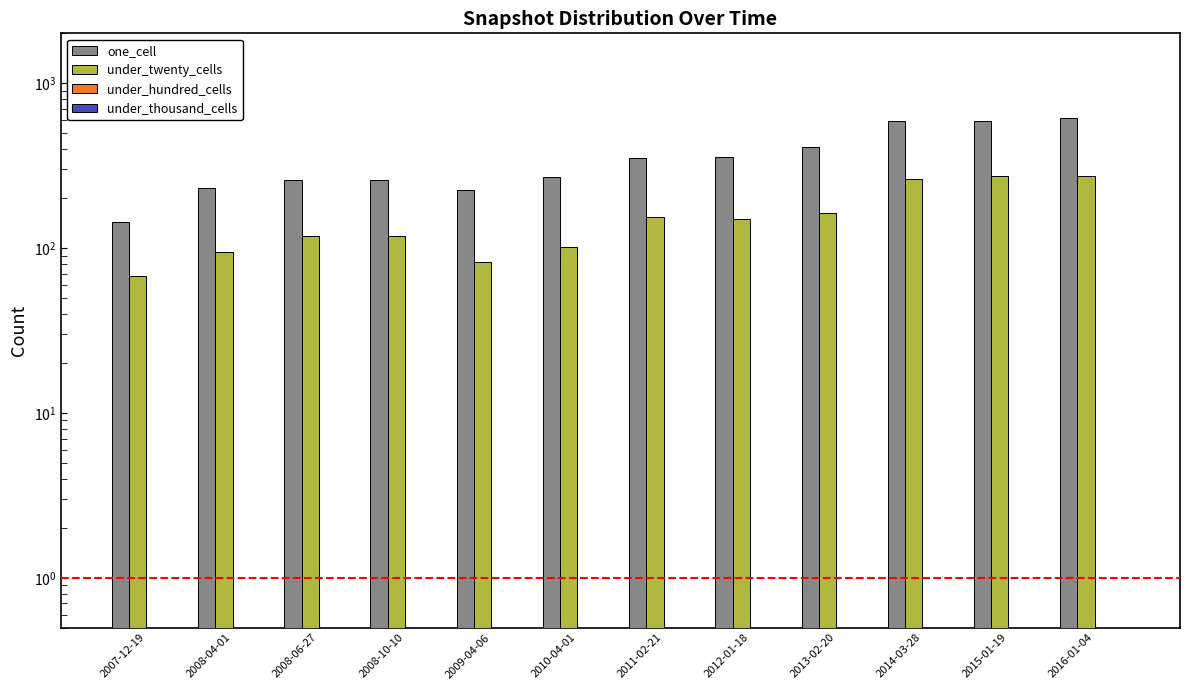

At which category does the chart reach its peak across all series?

2016-01-04